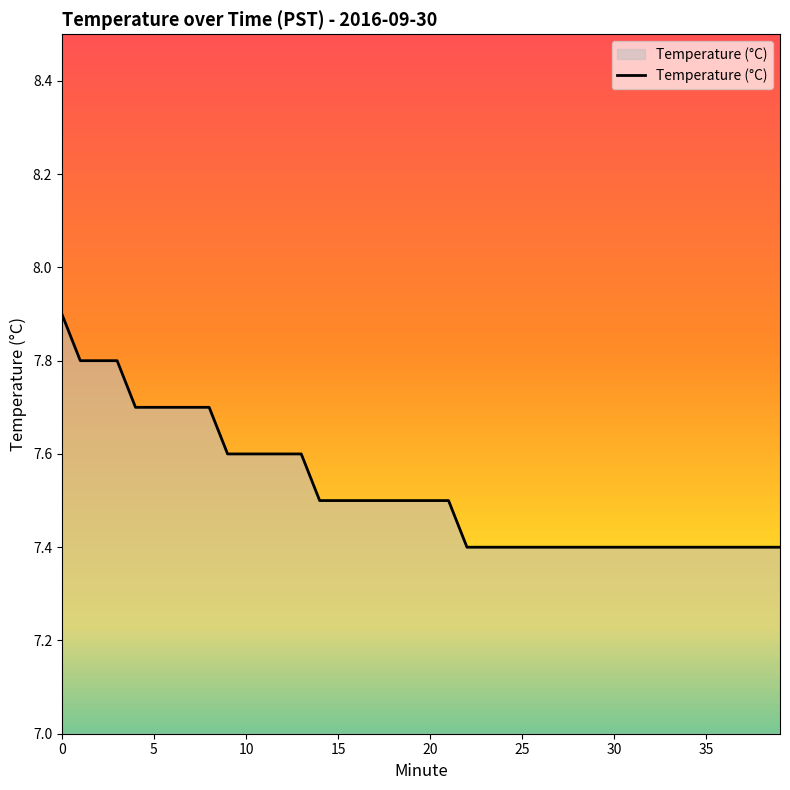

What is the minimum value shown in the chart?

7.4